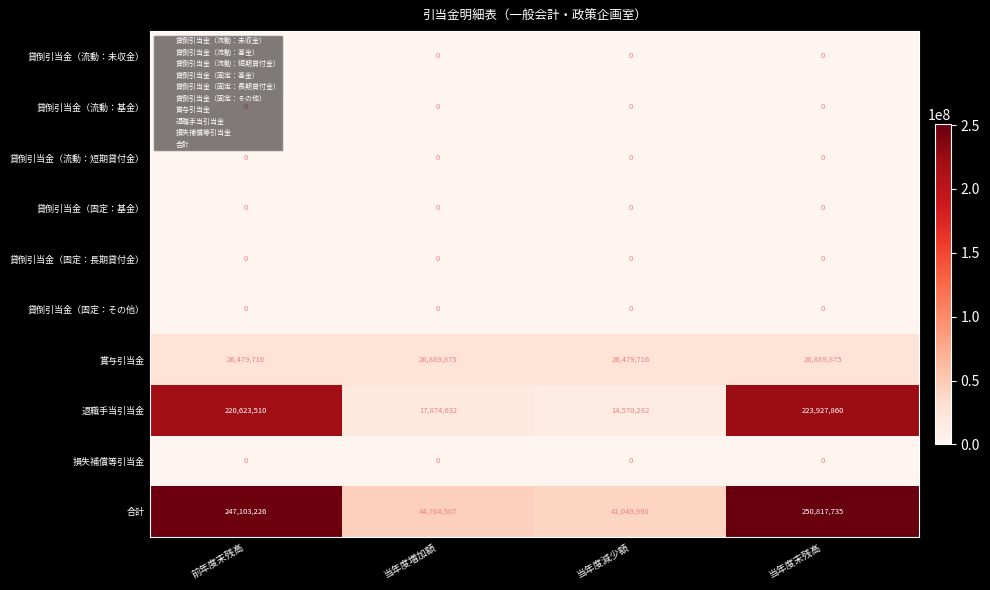

What is the total value across all series at 当年度減少額?

82099996